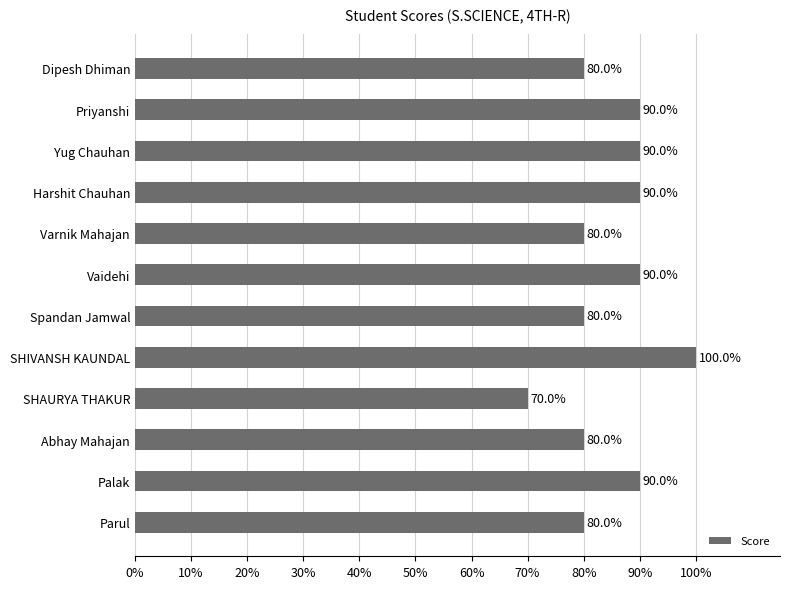

What is the approximate value at Parul?

80